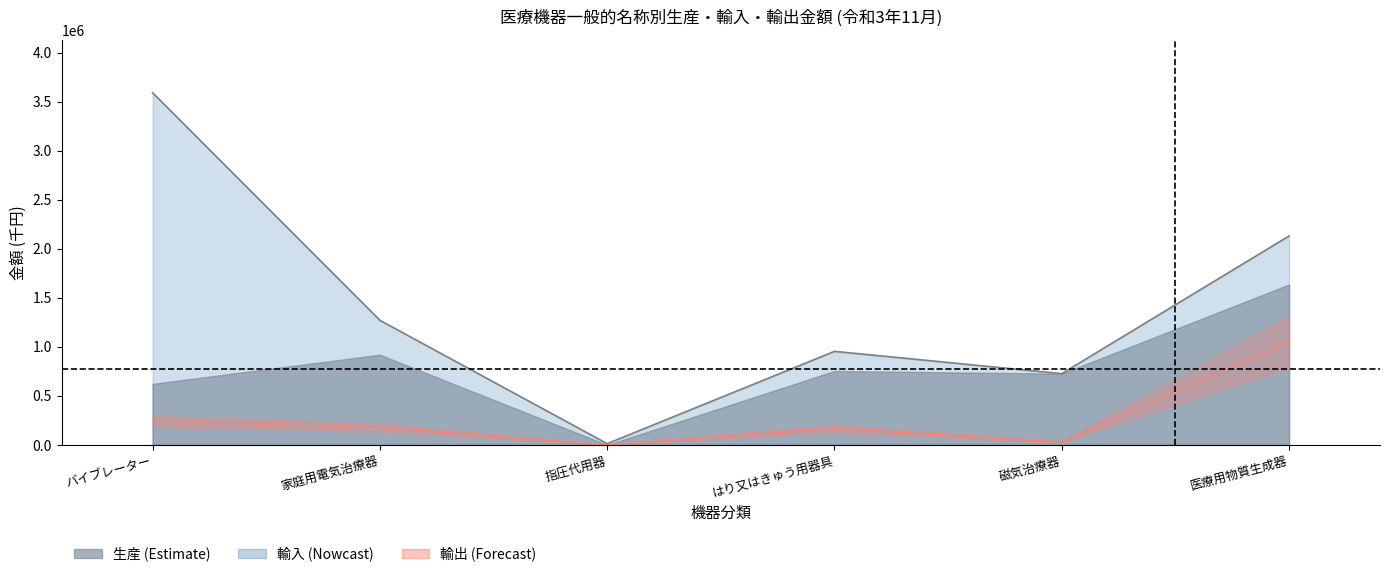

Reading left to right, transcribe all the data shown in this chart.

生産: 623421	920730	0	754293	727486	1637171
輸入: 2970642	351103	13035	200698	0	495400
輸出: 240864	177972	0	167065	29553	1053185